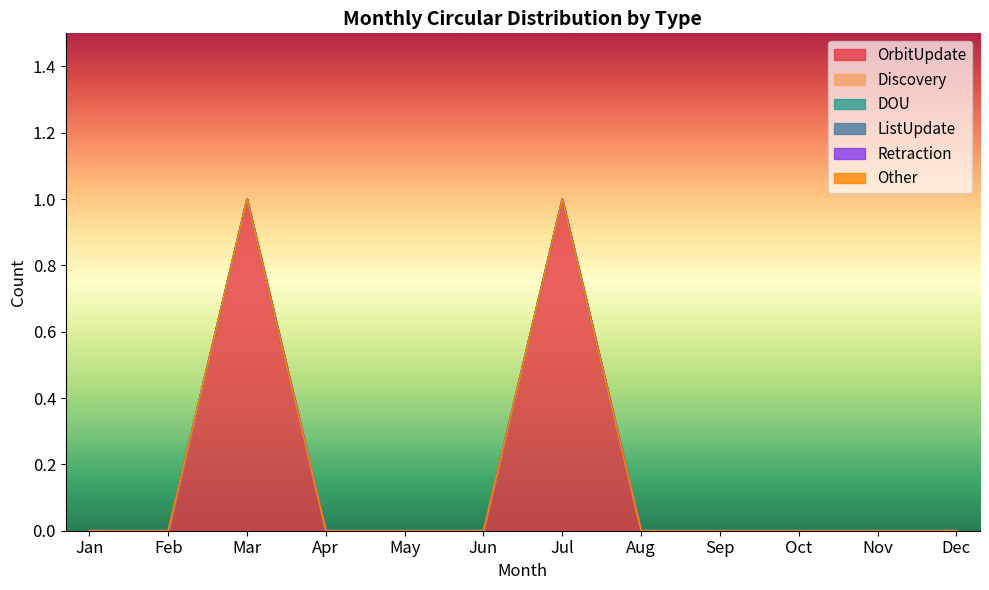

Which category has the lowest value in the OrbitUpdate series?

Jan